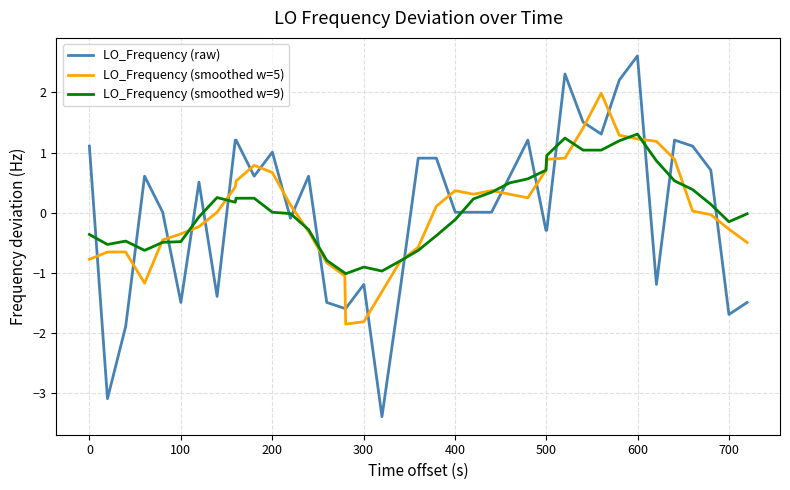

How many lines are shown in the chart?

3